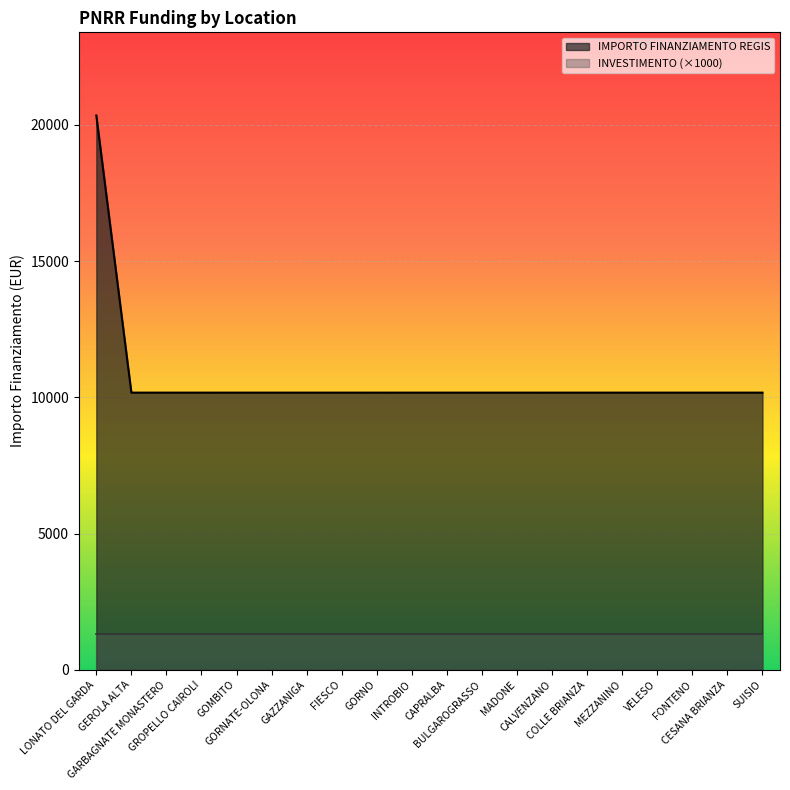

What is the approximate value at GEROLA ALTA?

10172